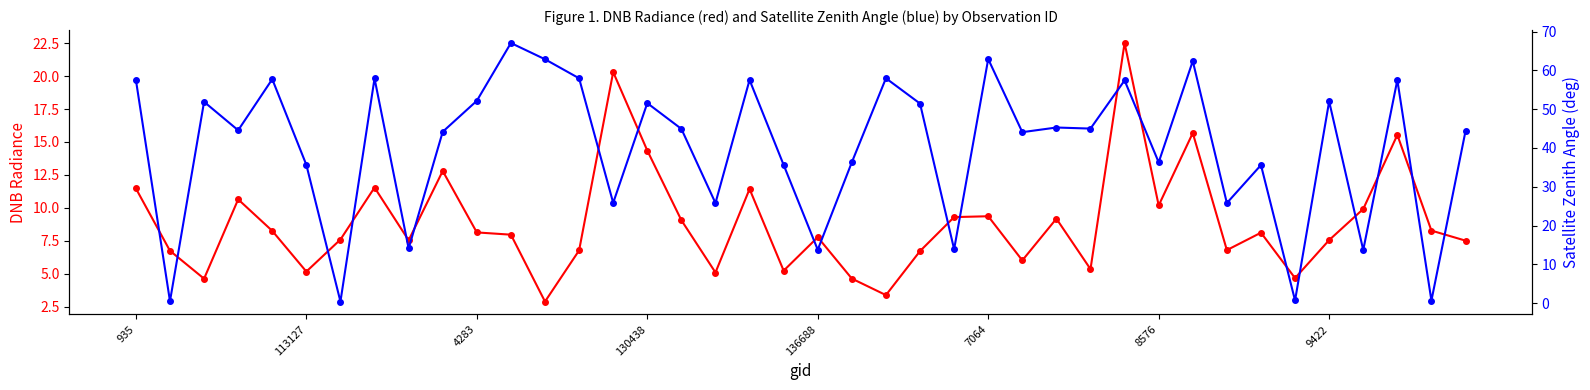

Which series has the largest total across all categories?

satz